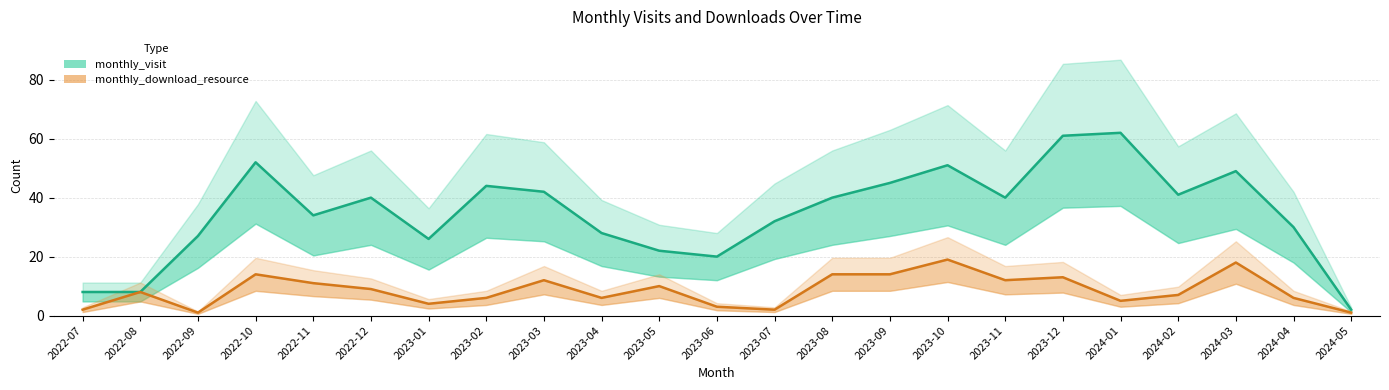

True or false: monthly_visit and monthly_download_resource intersect in this chart.

False